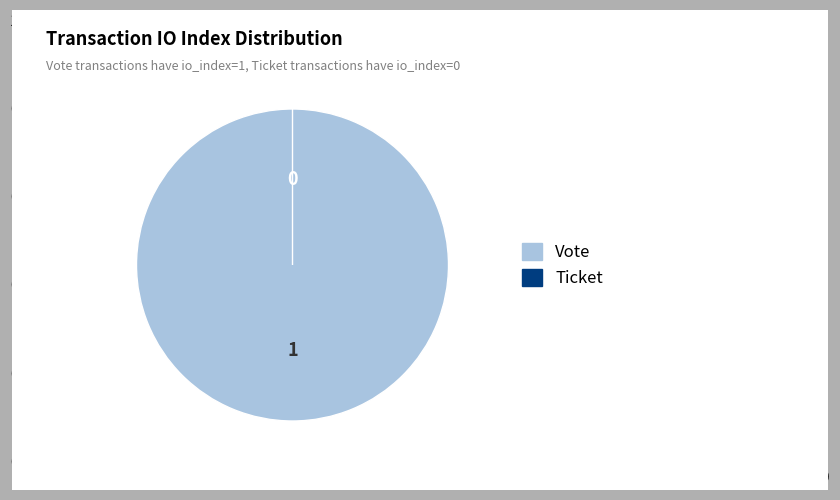

Is it true that Ticket (io_index=0) is 9% of the pie?

False